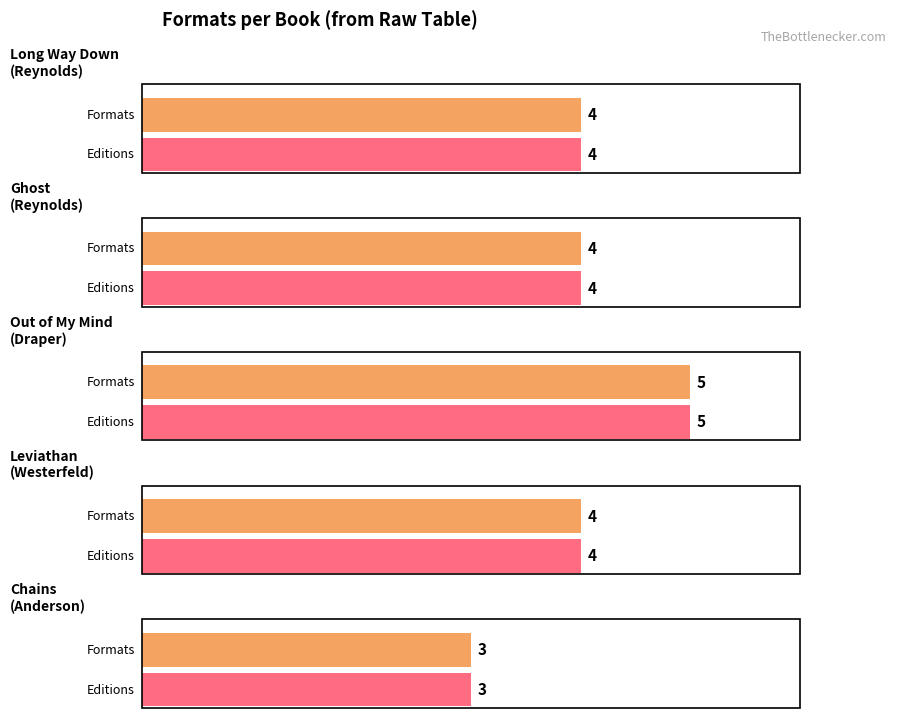

Is it true that the value at Jason Reynolds (Ghost) is 4?

True